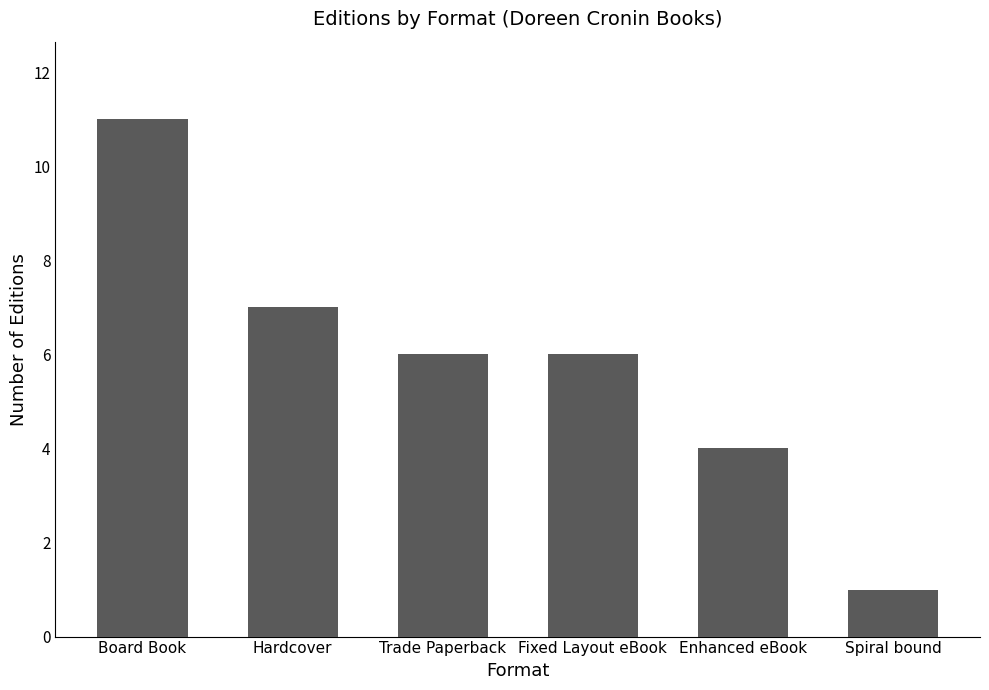

What is the difference between the maximum and minimum values?

10